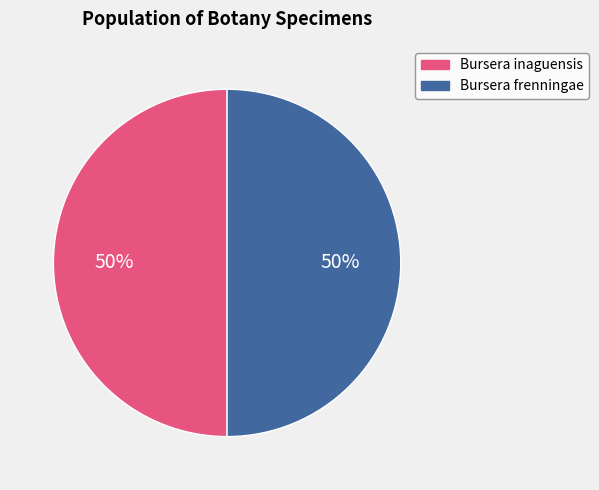

Combined, do Bursera frenningae and Bursera inaguensis account for over 50%?

Yes